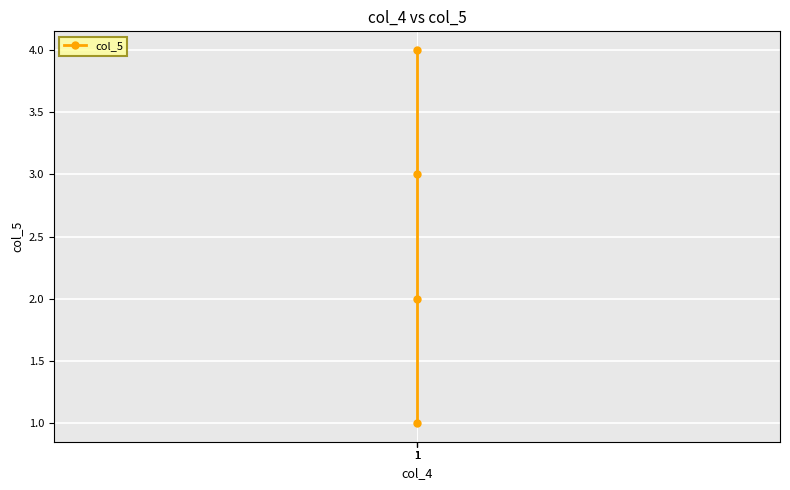

The chart shows a value of 1 at 1. True or false?

False